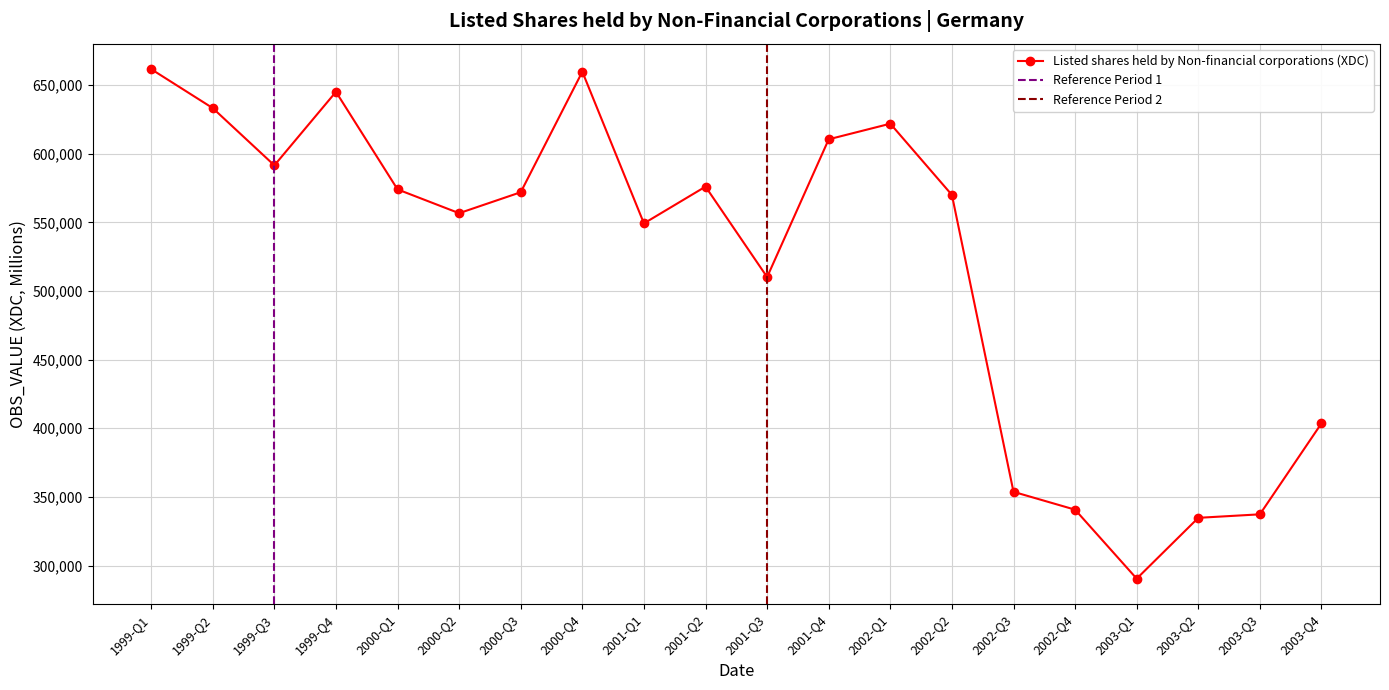

The chart shows a value of 832809 at 2002-Q2. True or false?

False